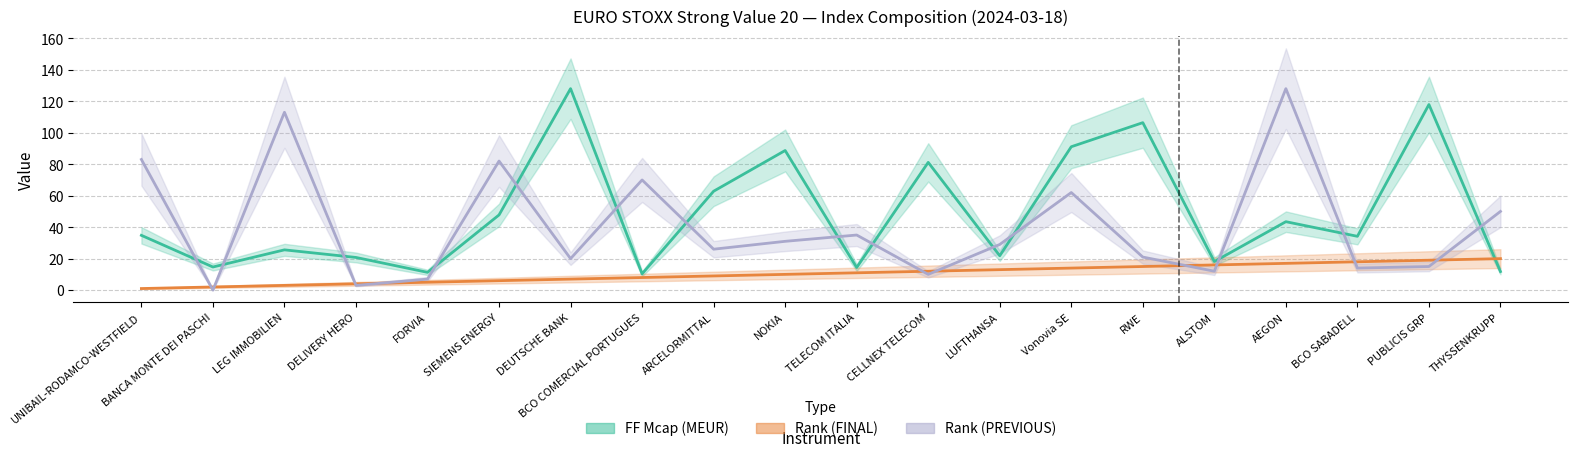

What is the greatest value displayed?

128.0